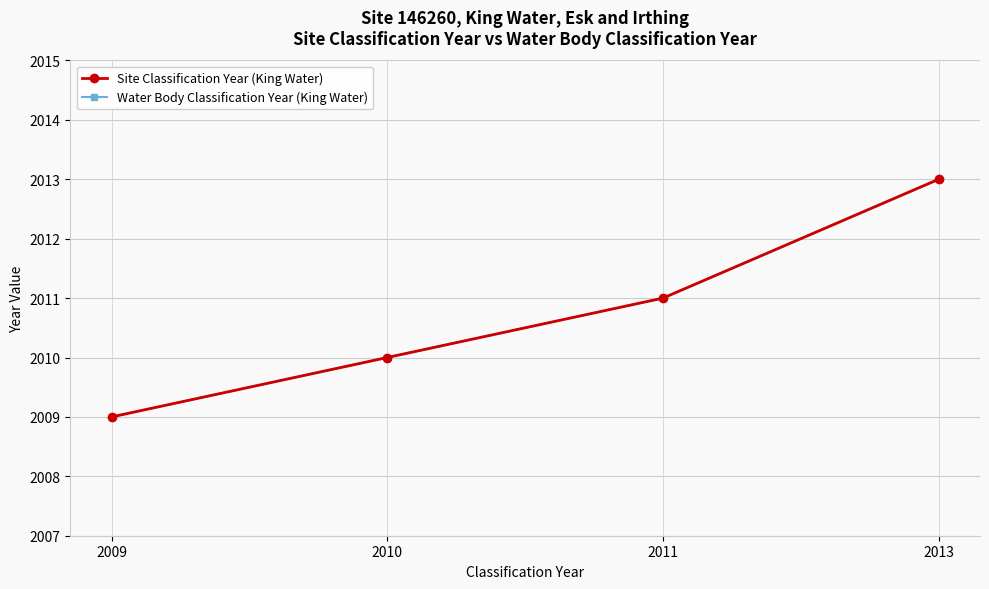

At which label is Water Body Classification Year (King Water) closest to 2011?

2011